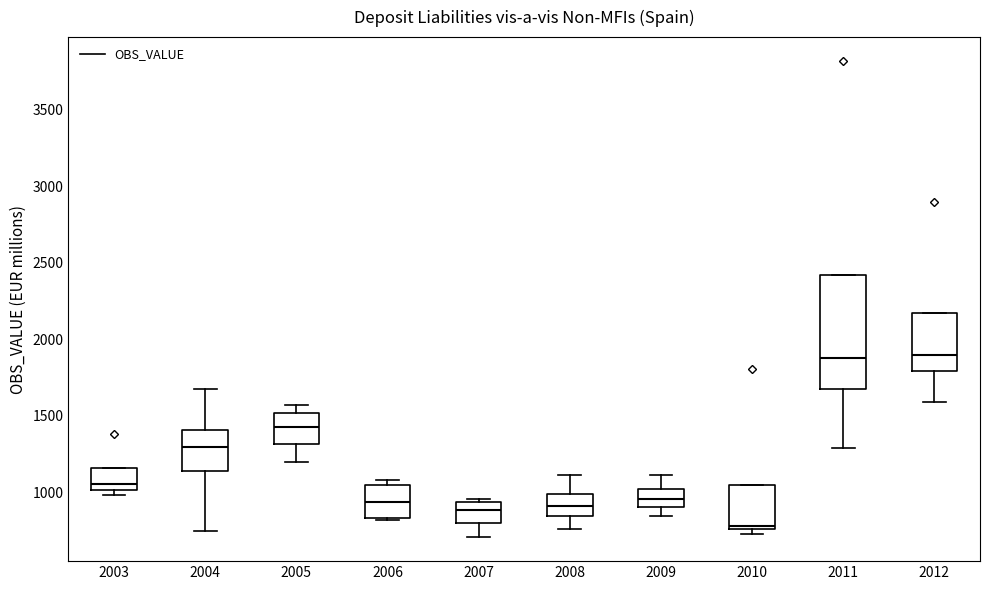

Where is the lower edge of the box at x = 2012 on the y-axis? The values are not printed on the chart, so give them approximately, as read against the axis.

1800